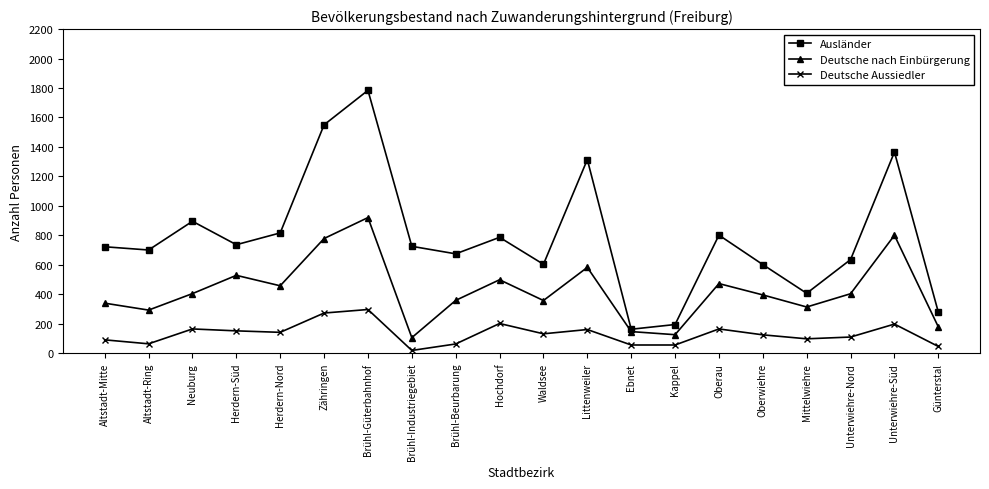

What are all the series names shown in the legend?

Ausländer, Deutsche nach Einbürgerung, Deutsche Aussiedler